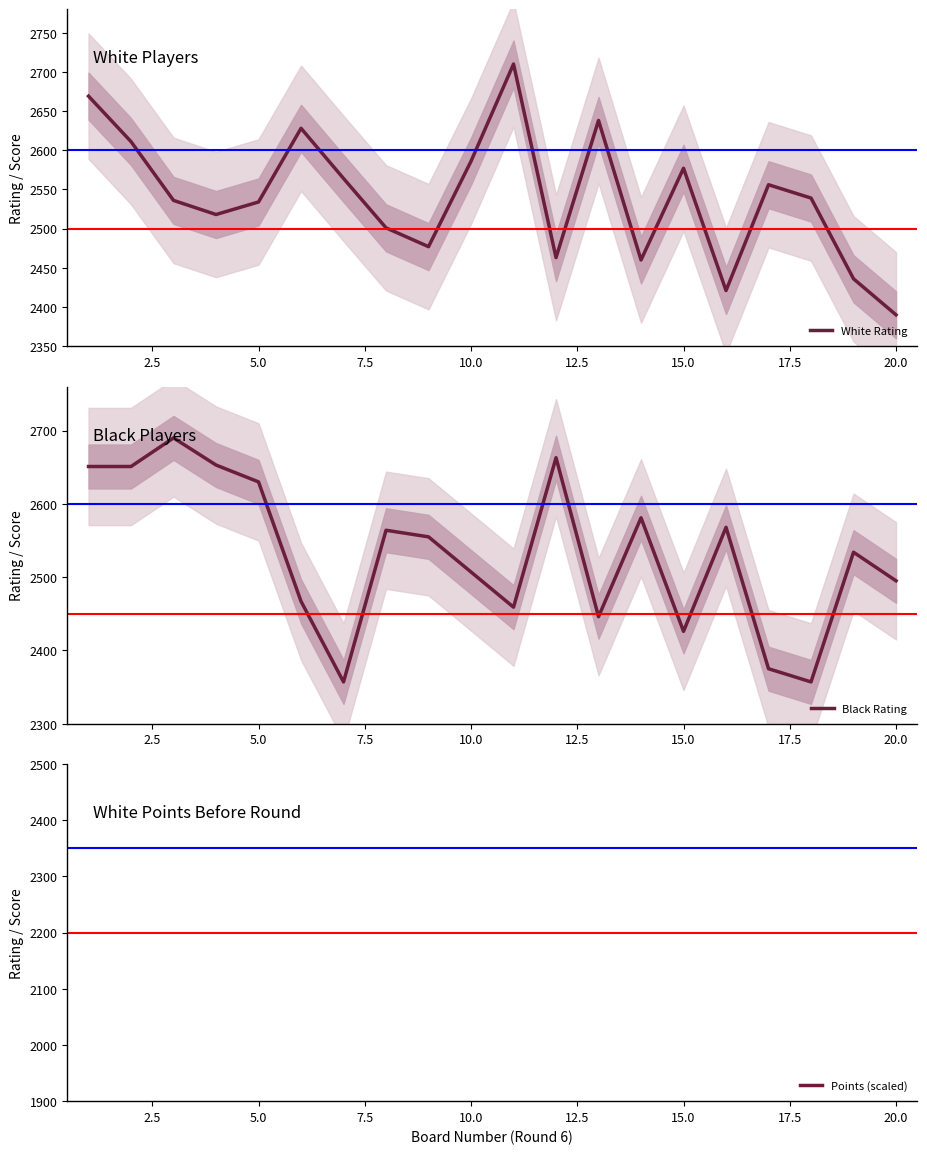

What is the minimum value for Black Rating?

2357